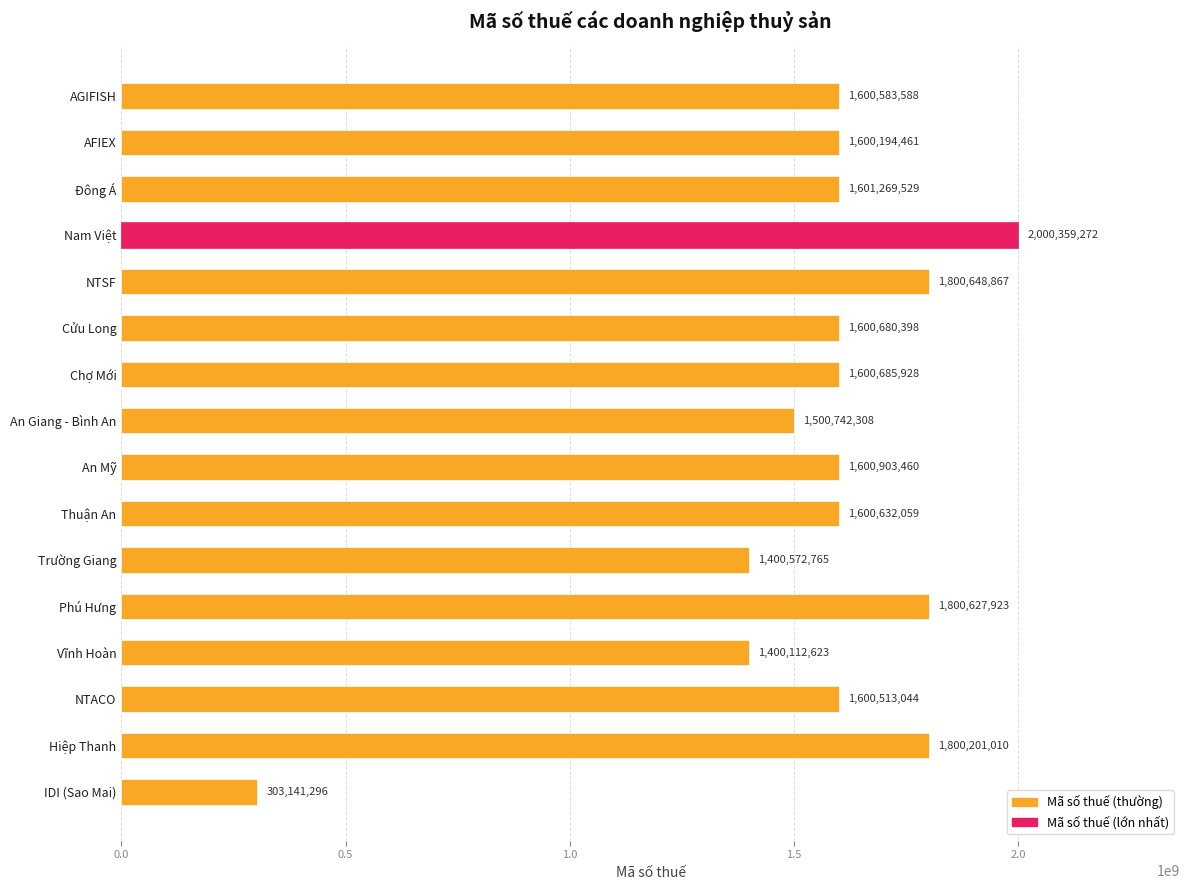

Does the chart contain any negative values?

No